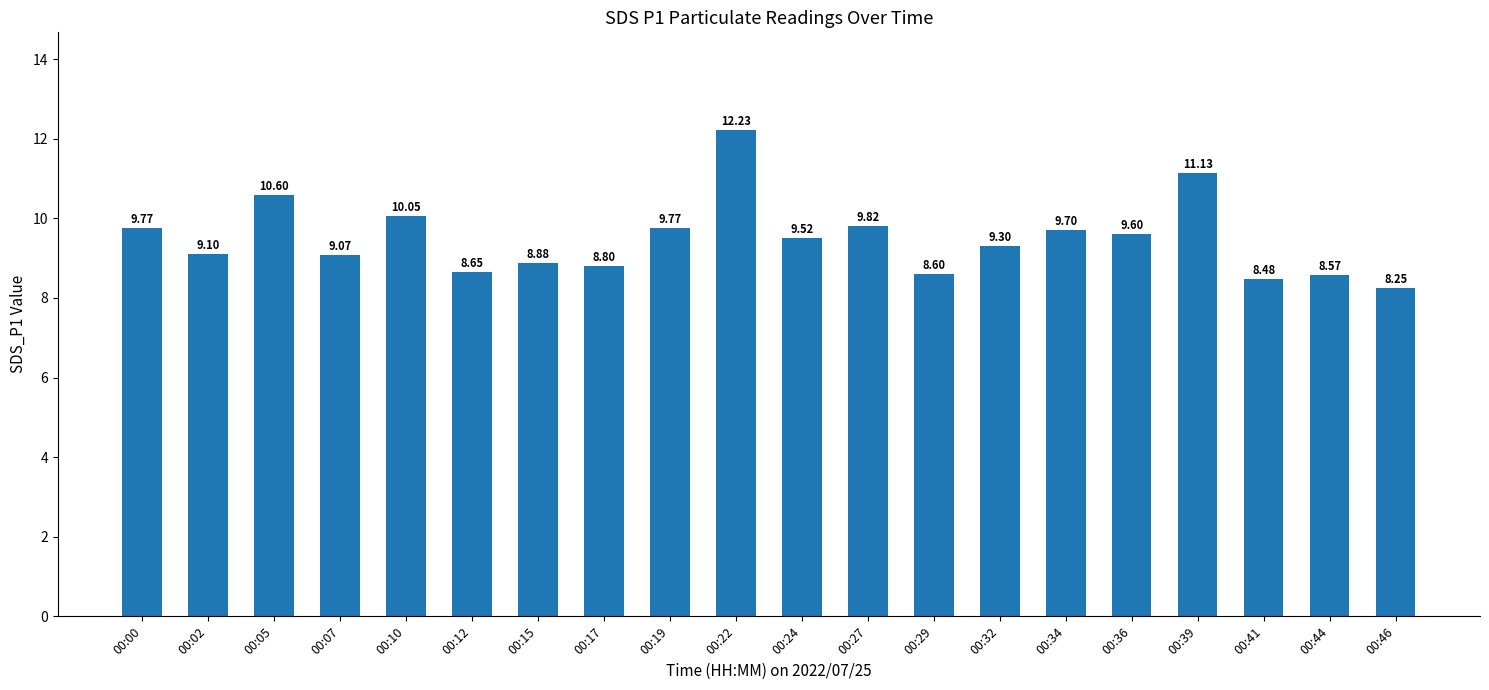

What is the difference between the maximum and minimum values?

4.0